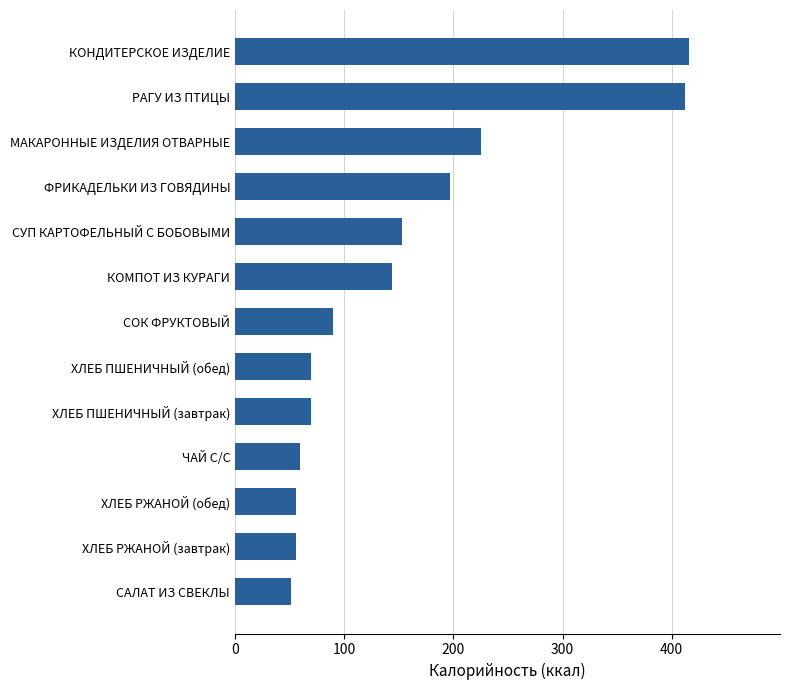

The value at МАКАРОННЫЕ ИЗДЕЛИЯ ОТВАРНЫЕ is 225. True or false?

True